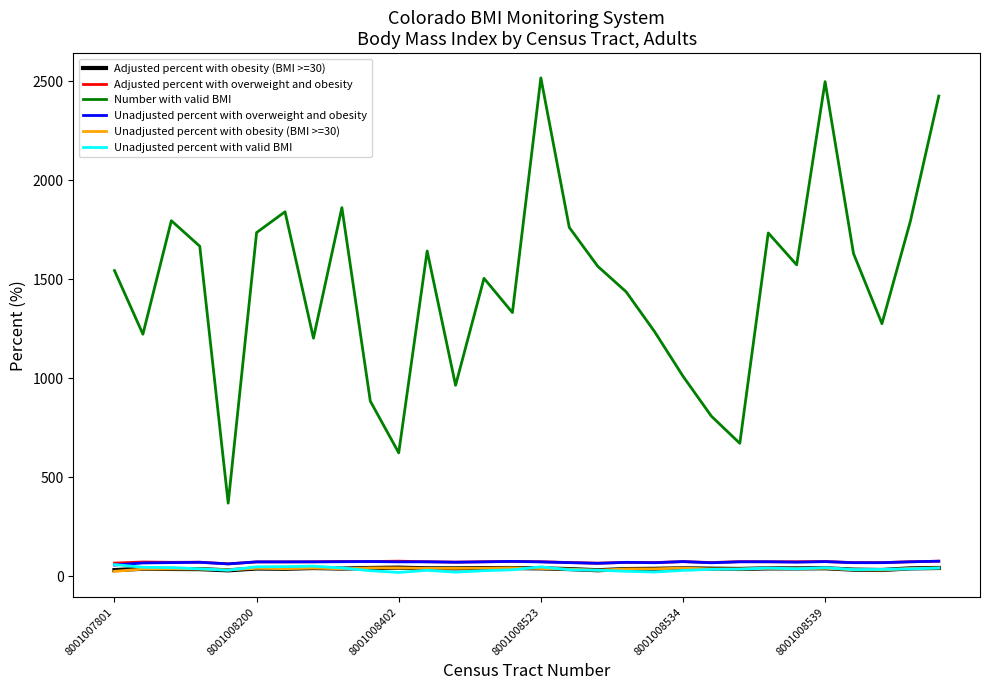

Which series has the largest total across all categories?

Number with valid BMI